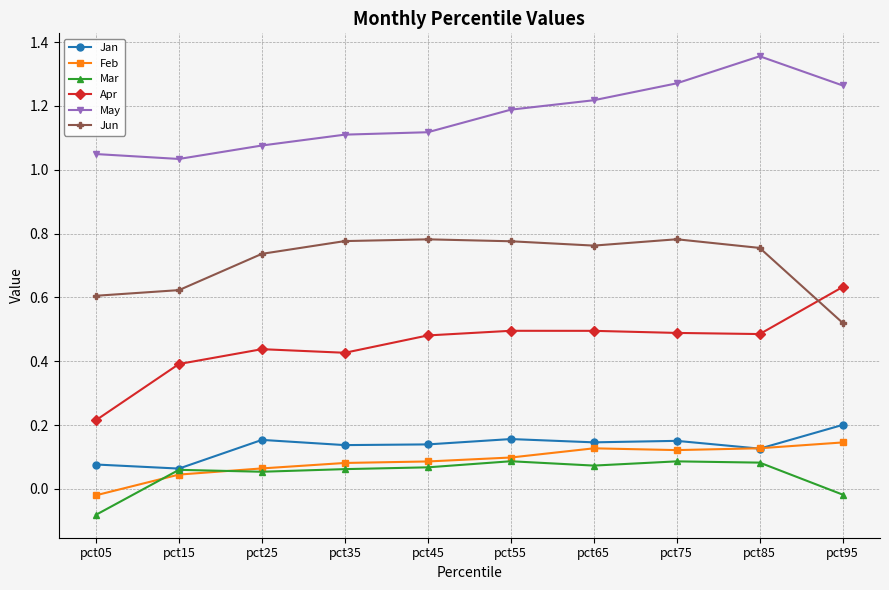

Which series changed the most between pct15 and pct75?

May